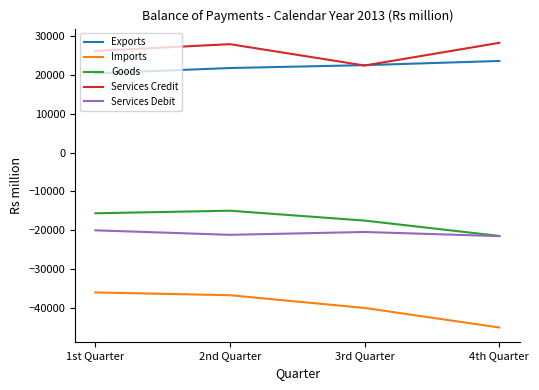

What is the lowest value of the Exports series?

20361